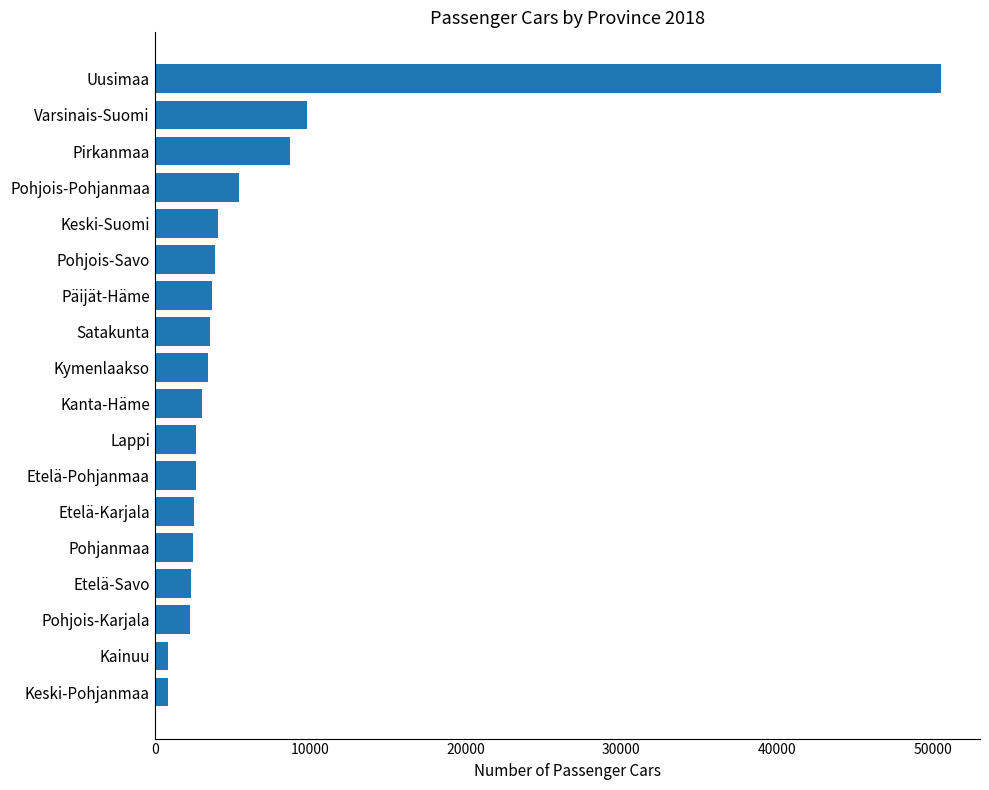

What is the sum of all values?

112761